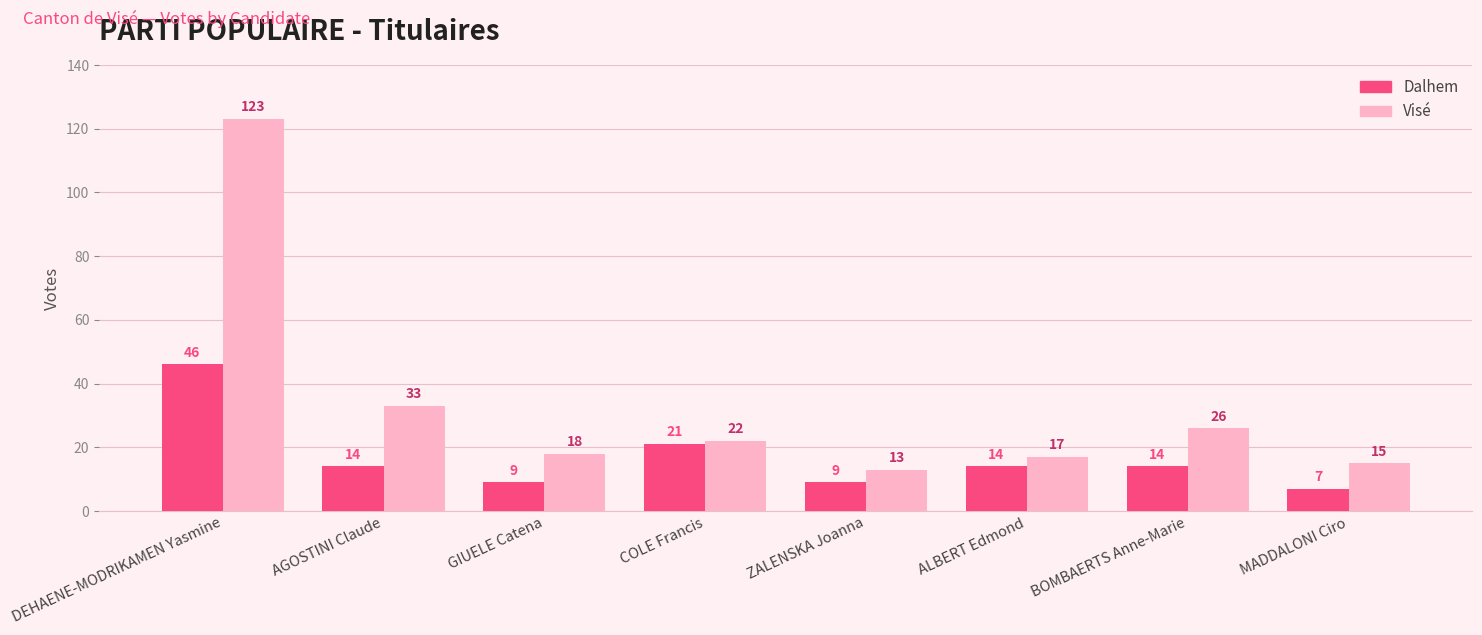

What is the minimum value shown in the chart?

7